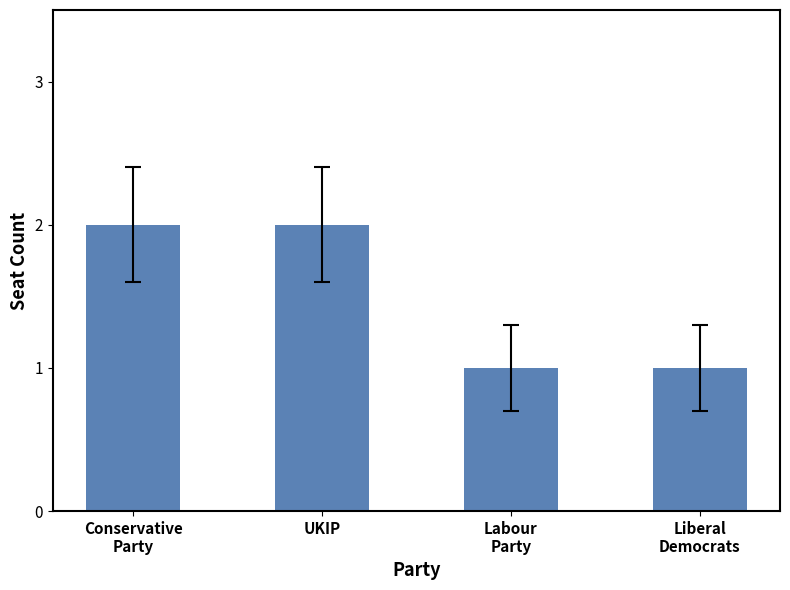

How many data points does each series have?

4